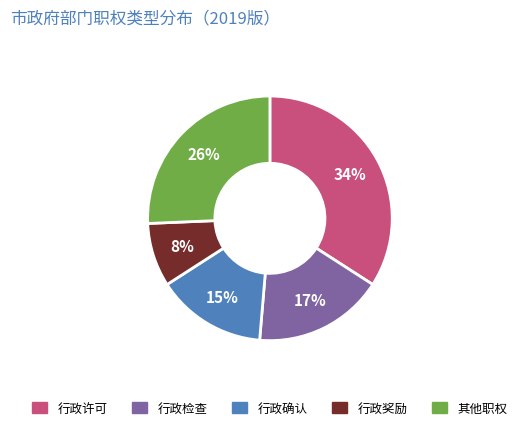

Count the number of slices in the pie.

5